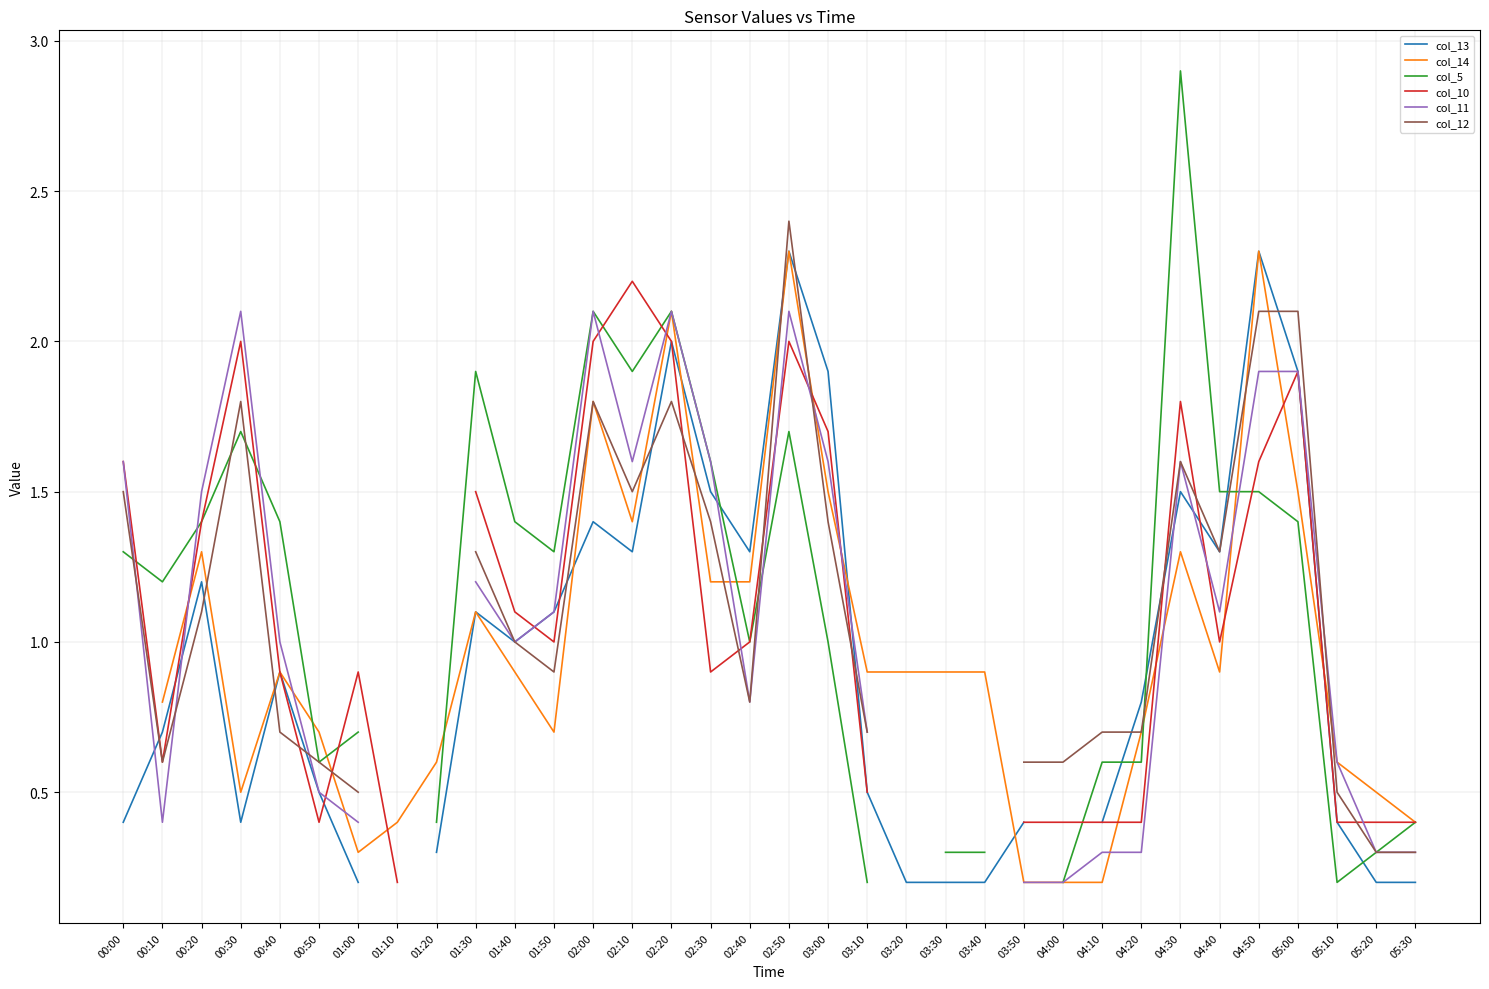

At which category does the chart reach its minimum across all series?

01:00